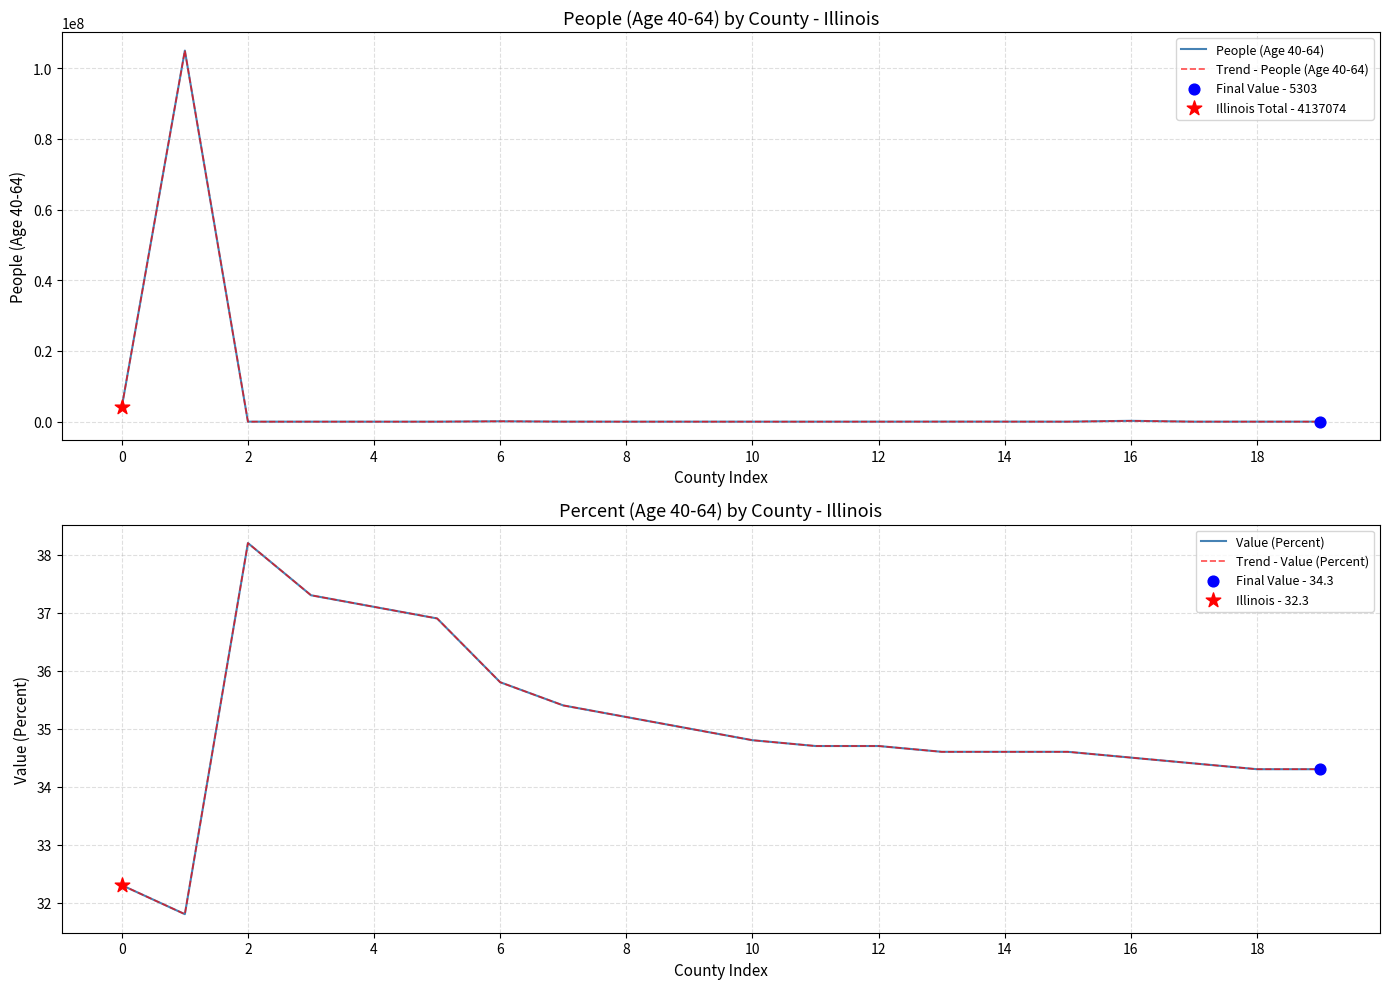

At how many categories does at least one series exceed 46875505?

1